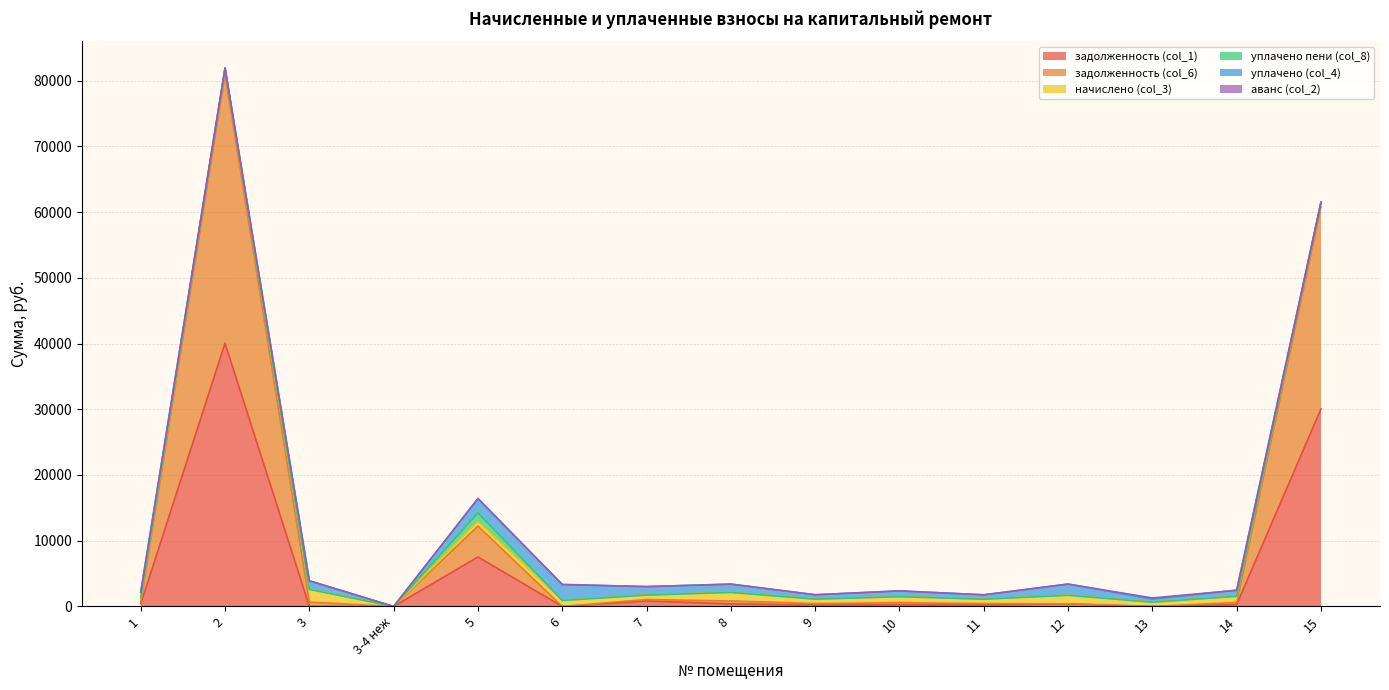

Which series has the largest total across all categories?

задолженность (col_1)